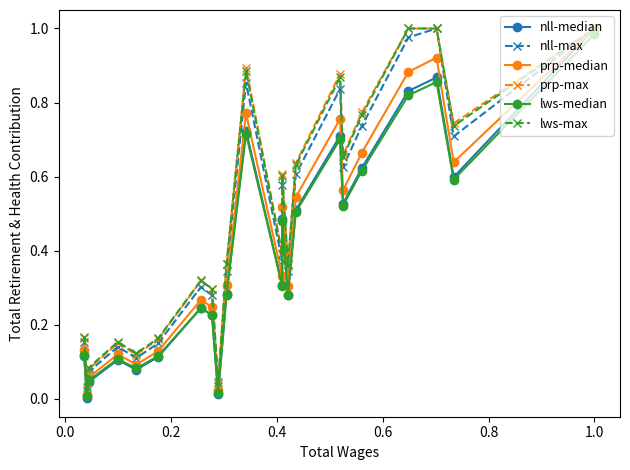

True or false: prp-max has more than 0 interior local peaks.

True